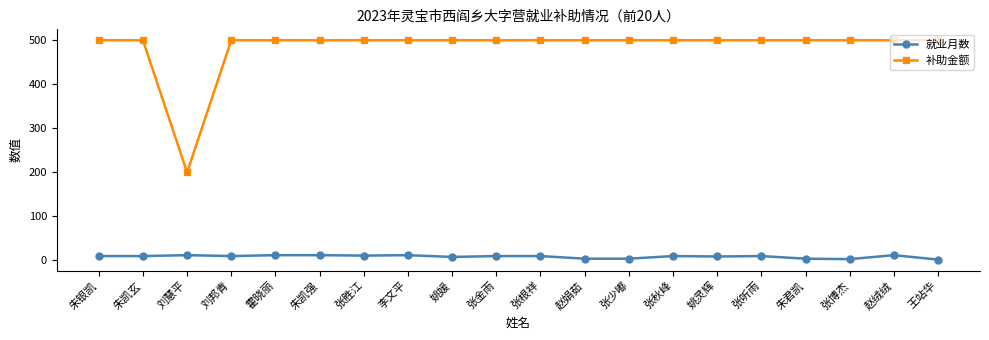

Rank the series by their average value, from lowest to highest.

就业月数, 补助金额